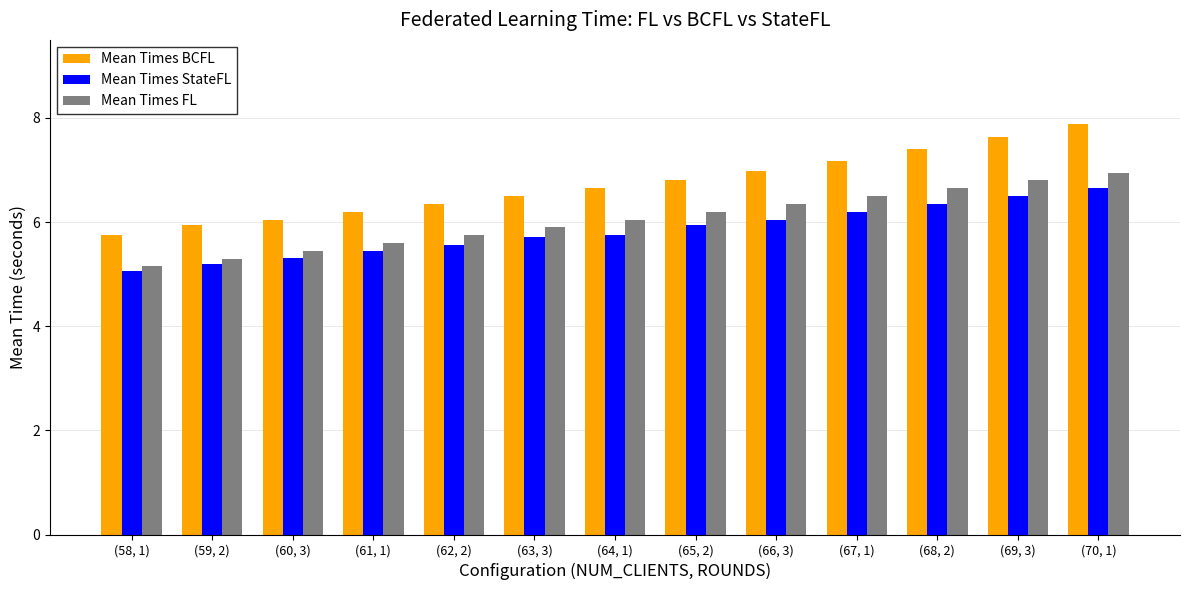

What is the difference between the maximum and second lowest values in the Mean Times BCFL series?

1.9